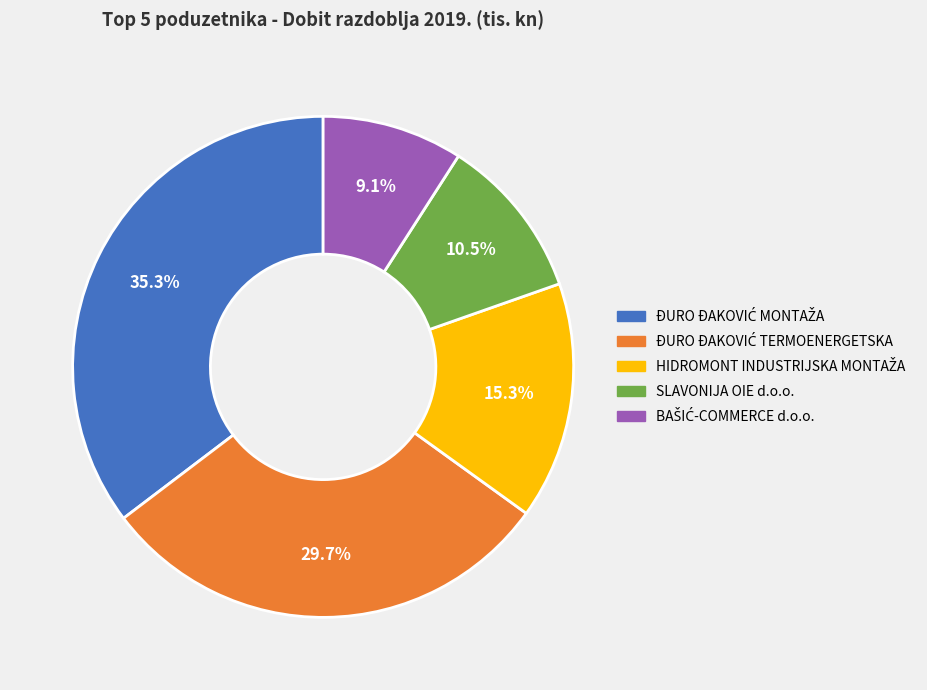

Is there any slice that represents more than half of the pie?

No